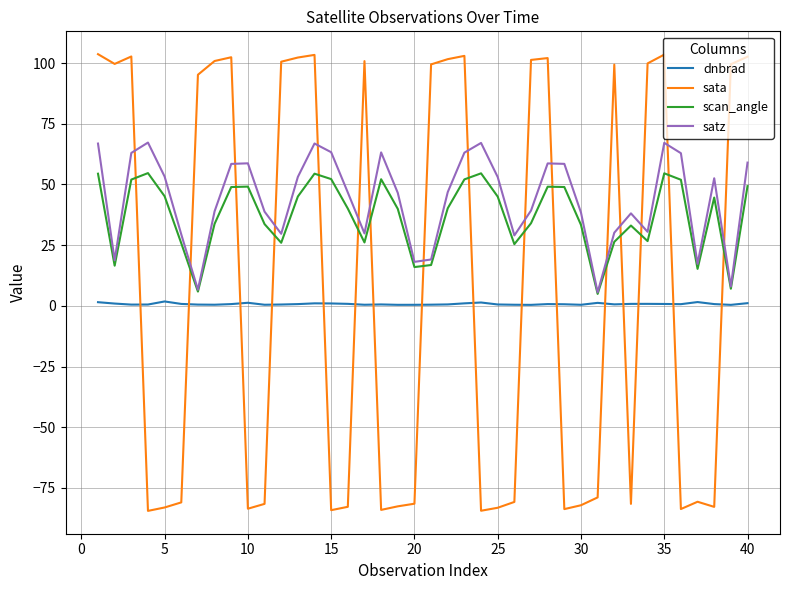

What is the sum of all sata values?

372.8